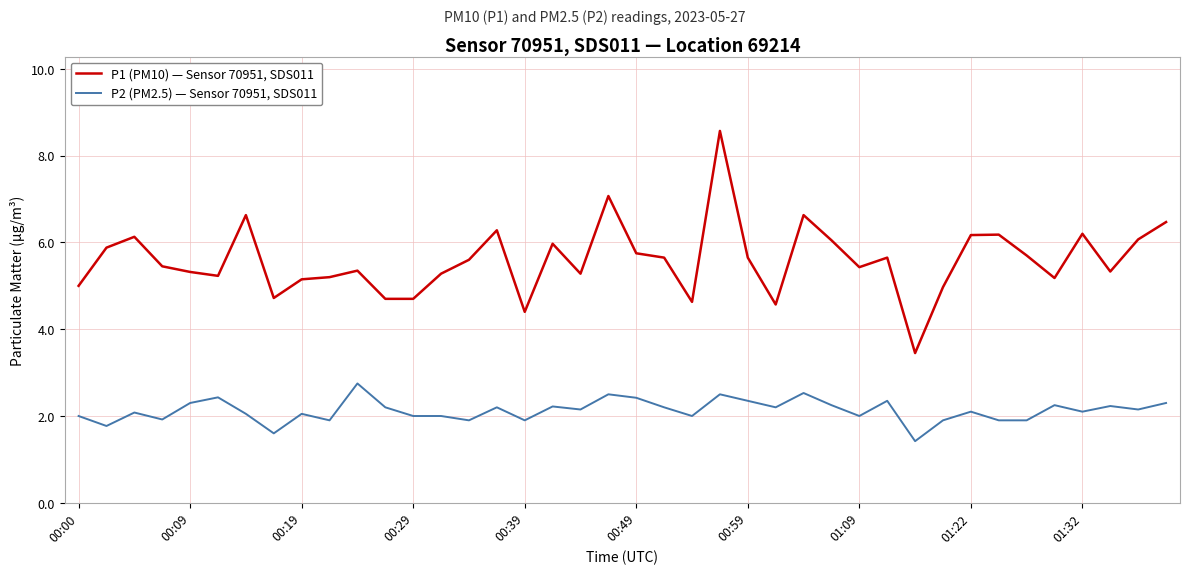

True or false: P1 (PM10) — Sensor 70951, SDS011 and P2 (PM2.5) — Sensor 70951, SDS011 cross at least once.

False